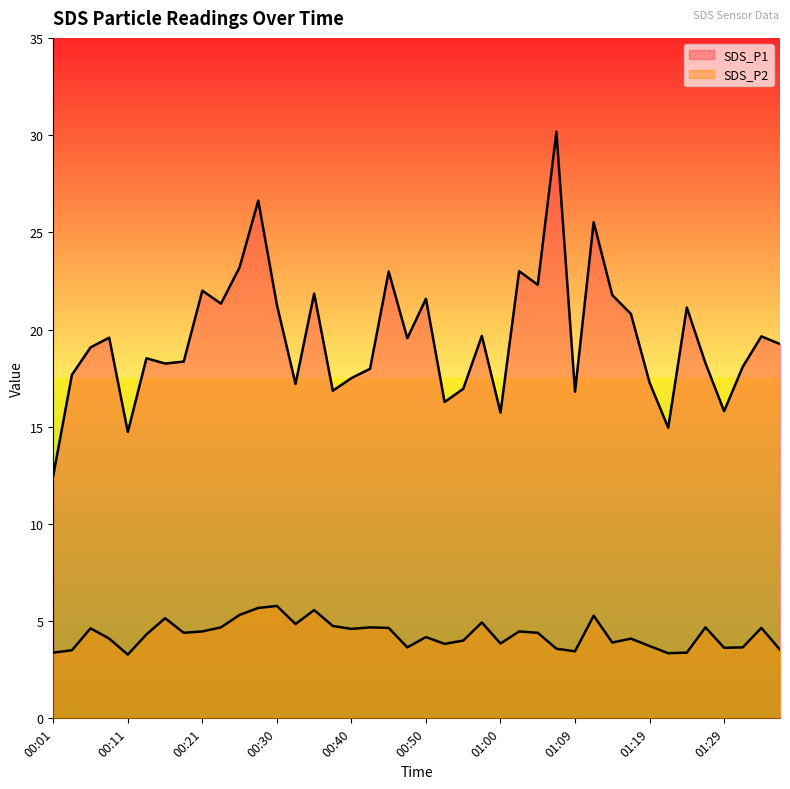

What position from the right is 01:36?

1